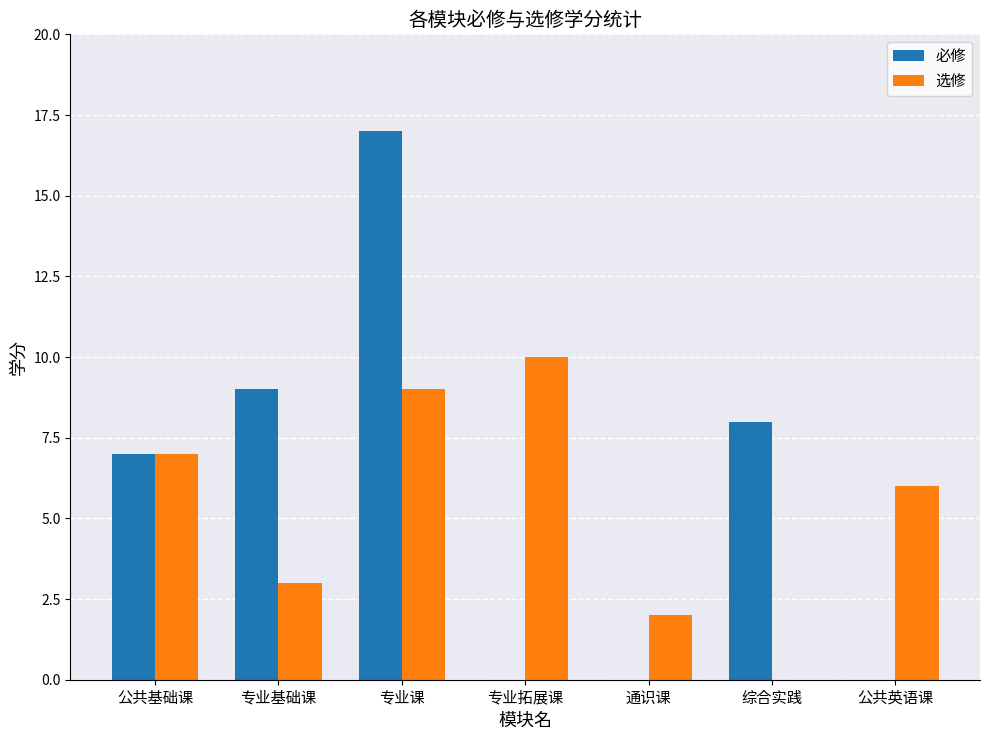

Is the value of 选修 at 专业拓展课 greater than the value of 必修 at 公共英语课?

Yes